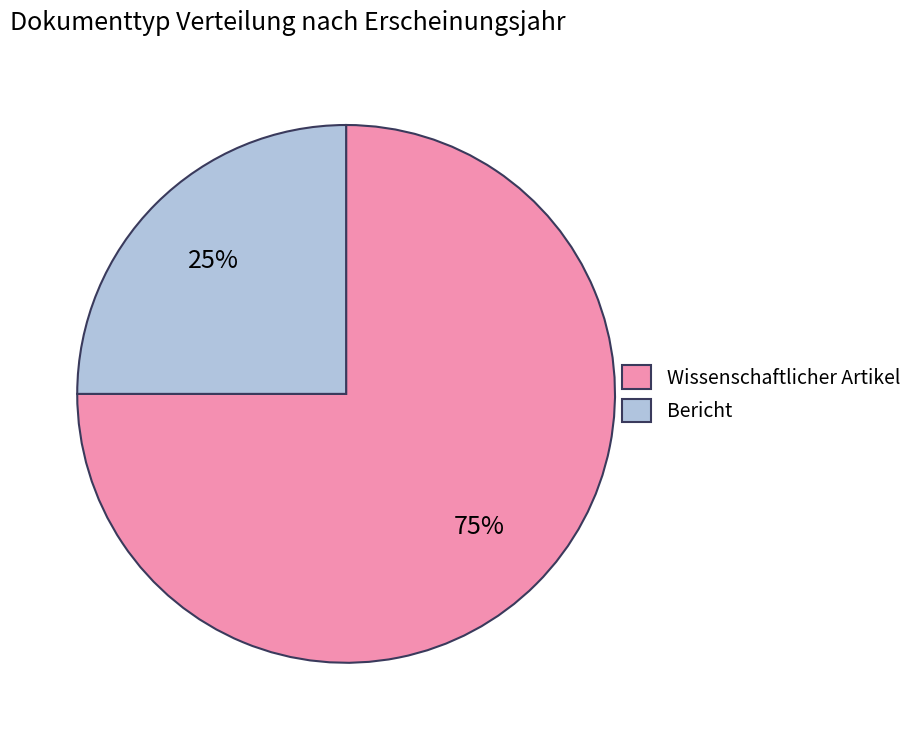

Rank the categories by value from highest to lowest.

Wissenschaftlicher Artikel, Bericht